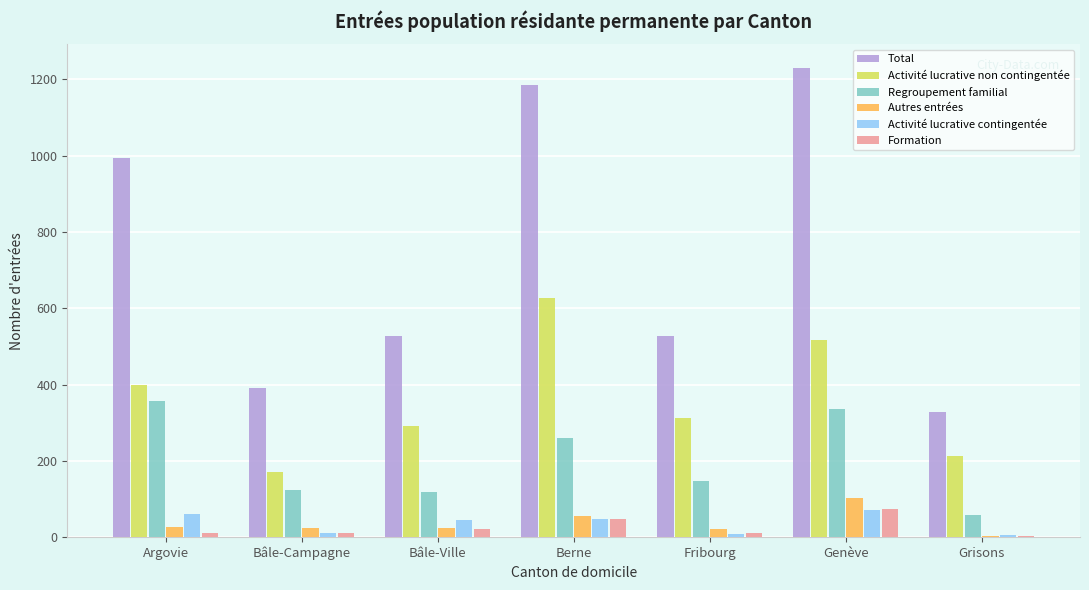

Which series has the largest range (max minus min)?

Total